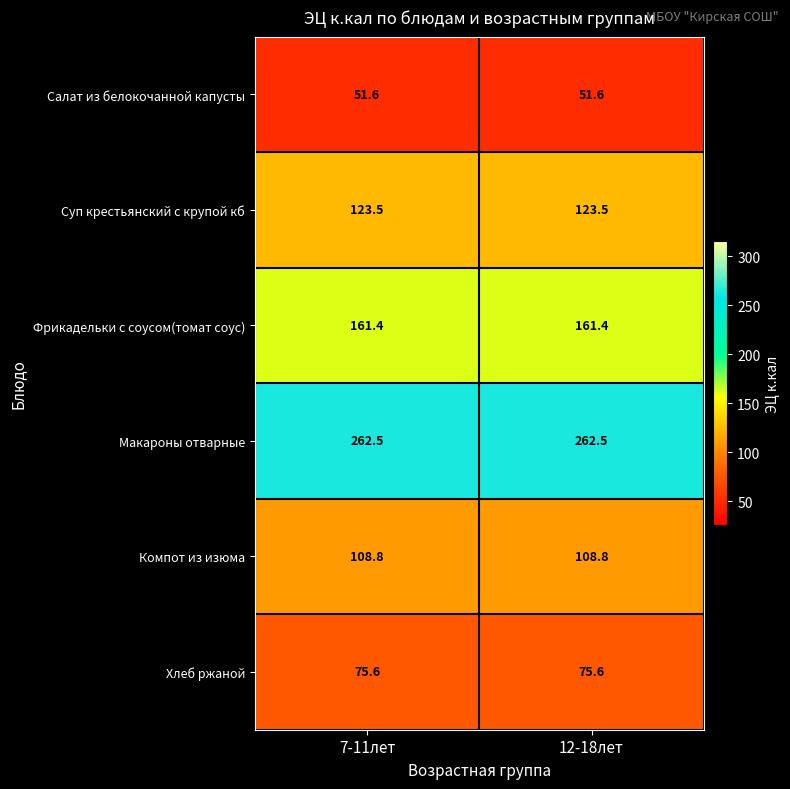

What is the total value across all series at 7-11лет?

783.4